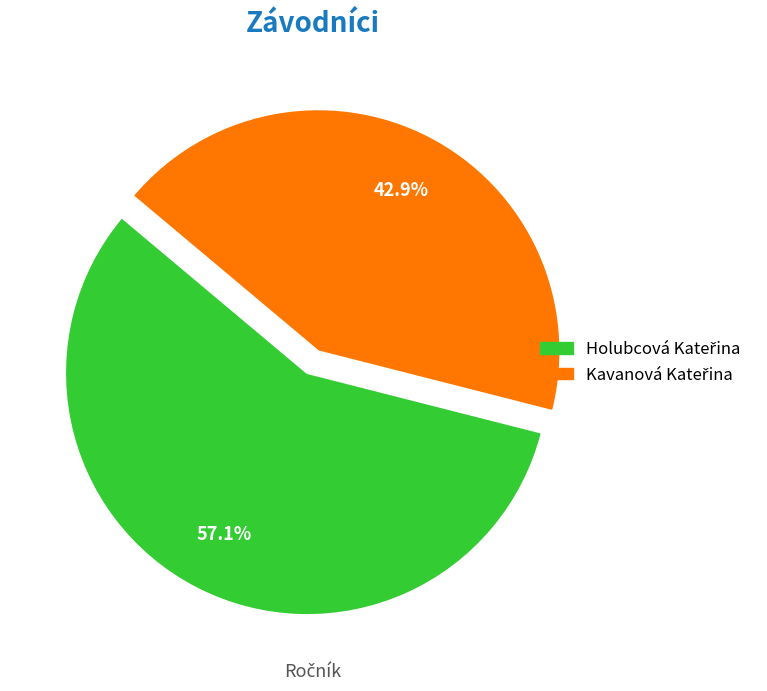

How many slices are in this pie chart?

2